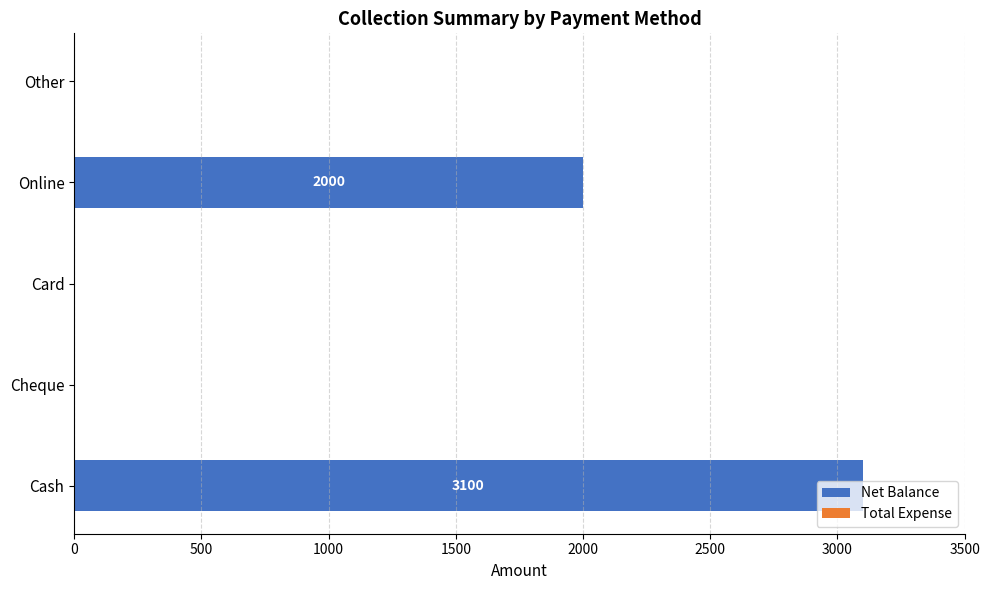

What is the sum of all values?

5100